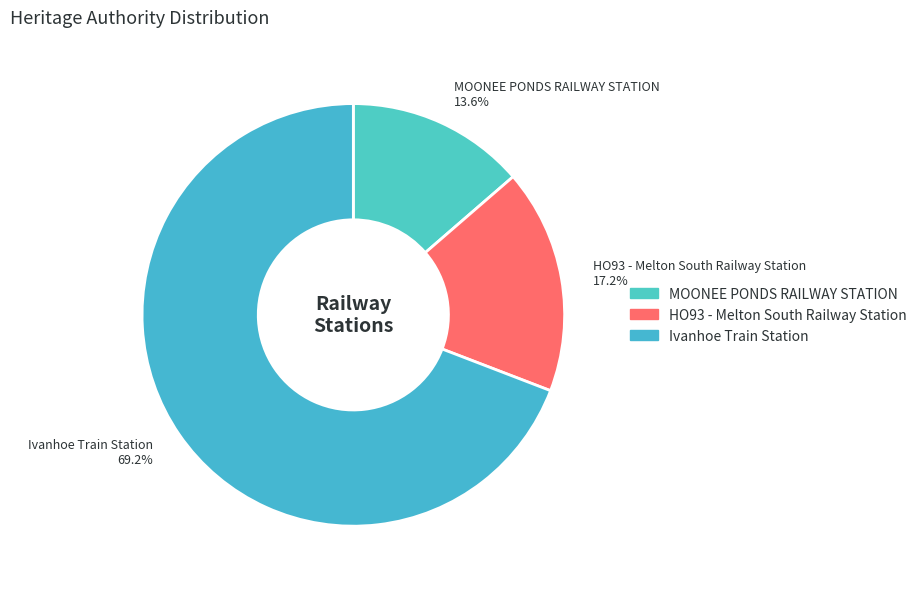

Which category accounts for the majority?

Ivanhoe Train Station